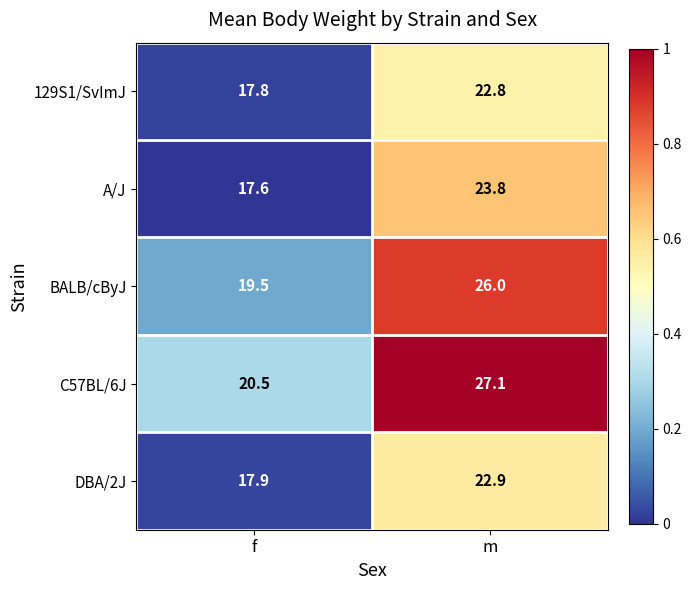

How many categories are shown in the chart?

2